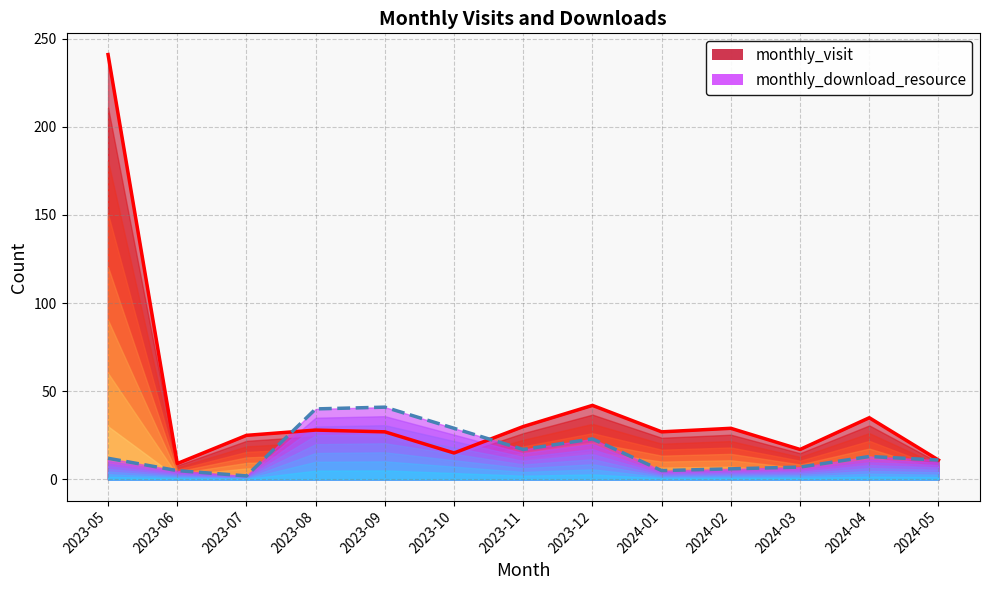

Rank the series by their average value, from lowest to highest.

monthly_download_resource, monthly_visit